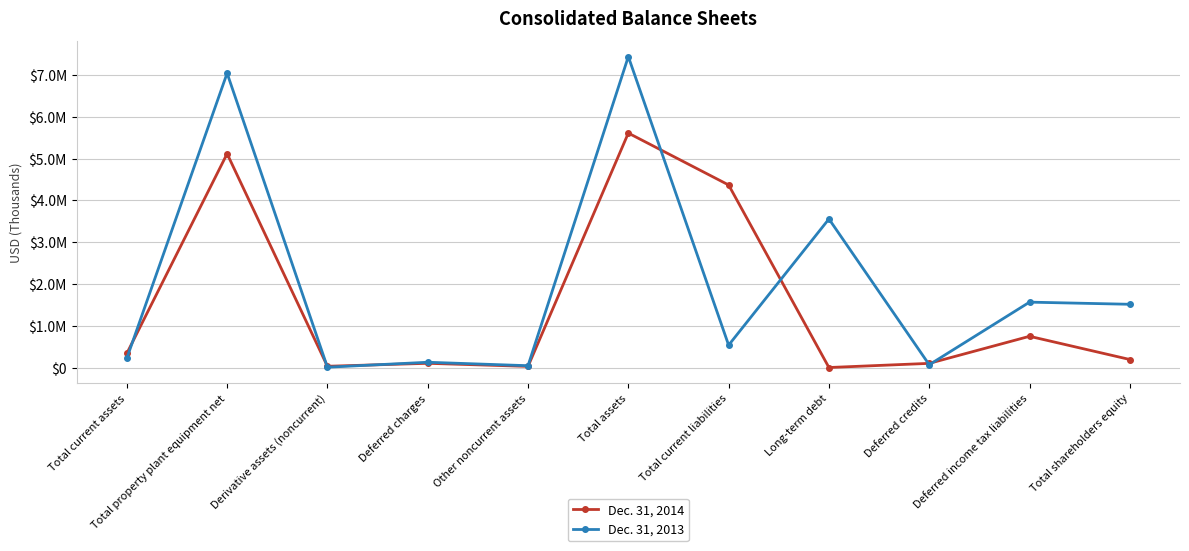

What position from the right is Derivative assets (noncurrent)?

9